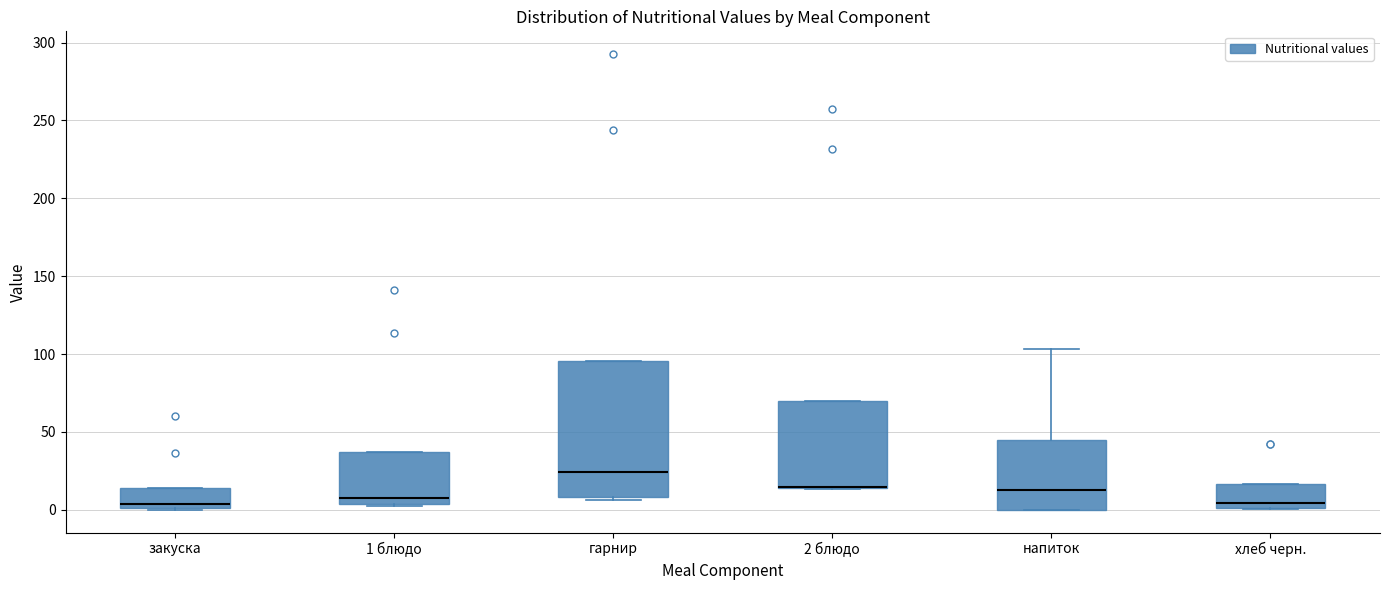

Reading left to right, transcribe this box plot: for each box, give where its median line is, the range the box spans, and where its two whiskers end, as read against the y-axis. The values are not printed on the chart, so give them approximately, as read against the axis.

закуска: median 5, box 0 to 15, whiskers 0 to 15
1 блюдо: median 5 (just above the box's lower edge), box 5 to 35, whiskers 0 to 35
гарнир: median 25, box 10 to 95, whiskers 5 to 95
2 блюдо: median 15 (drawn on the box's lower edge), box 15 to 70, whiskers 15 to 70
напиток: median 15, box 0 to 45, whiskers 0 to 105
хлеб черн.: median 5, box 0 to 15, whiskers 0 to 15